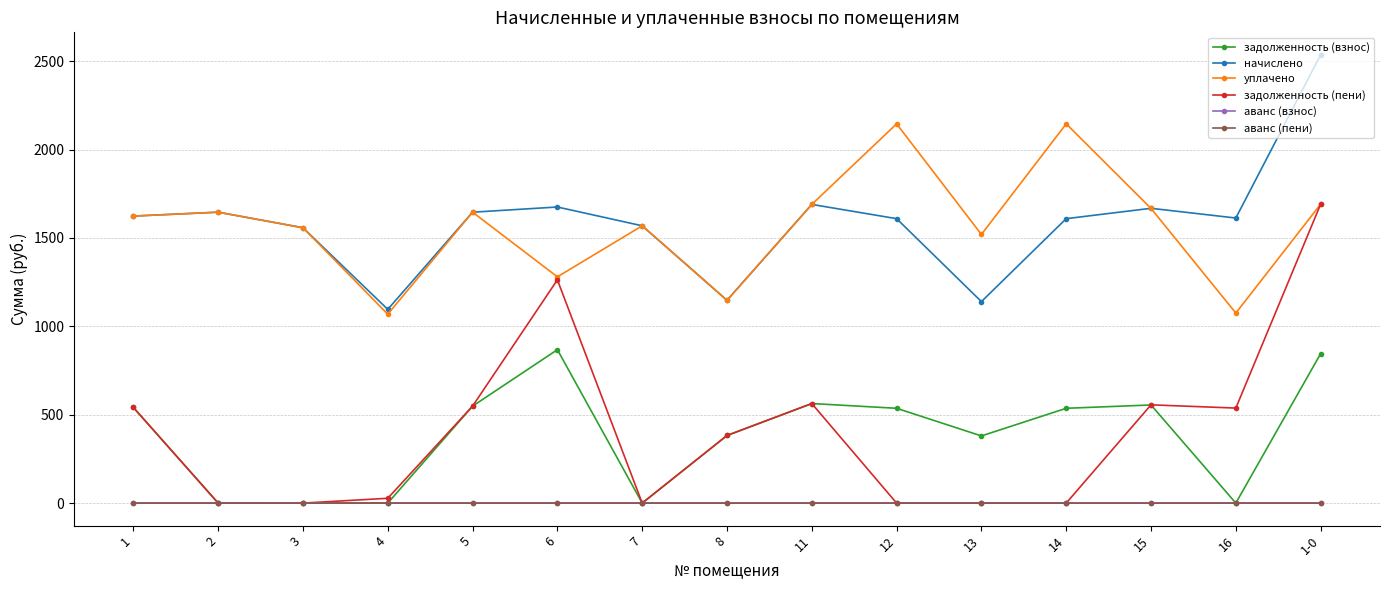

Between 11 and 1-0, which series saw the biggest shift?

задолженность (пени)